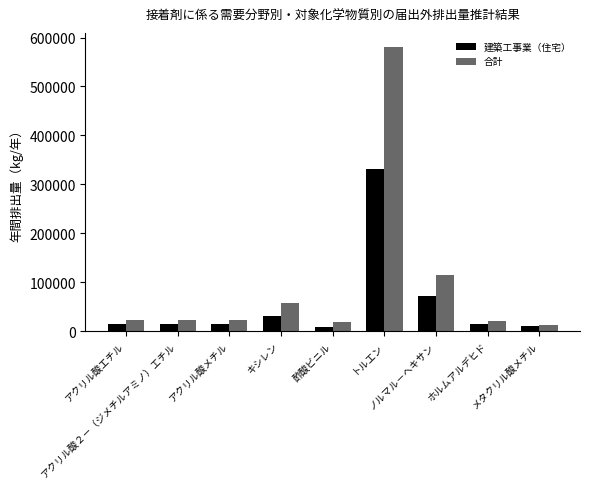

Where does the 建築工事業（住宅） series first go above 15050?

アクリル酸エチル